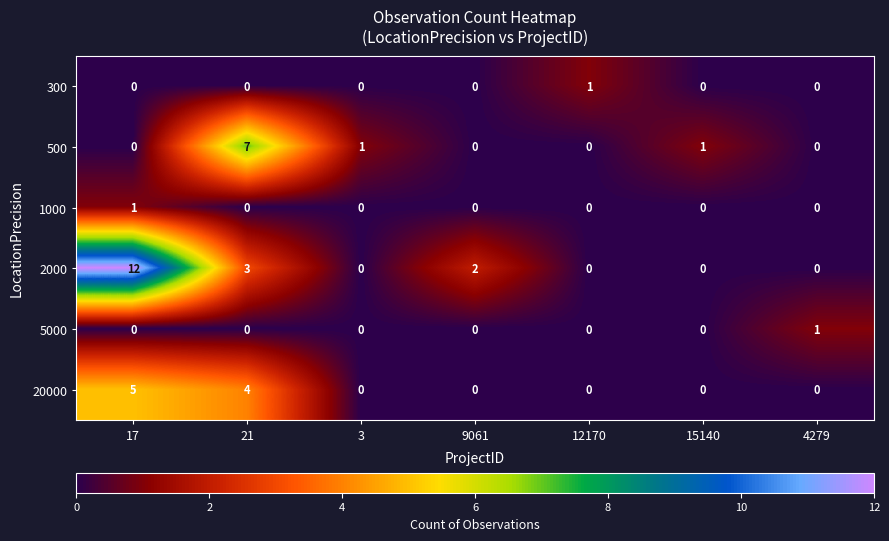

At which category is the sum across all series the highest?

17